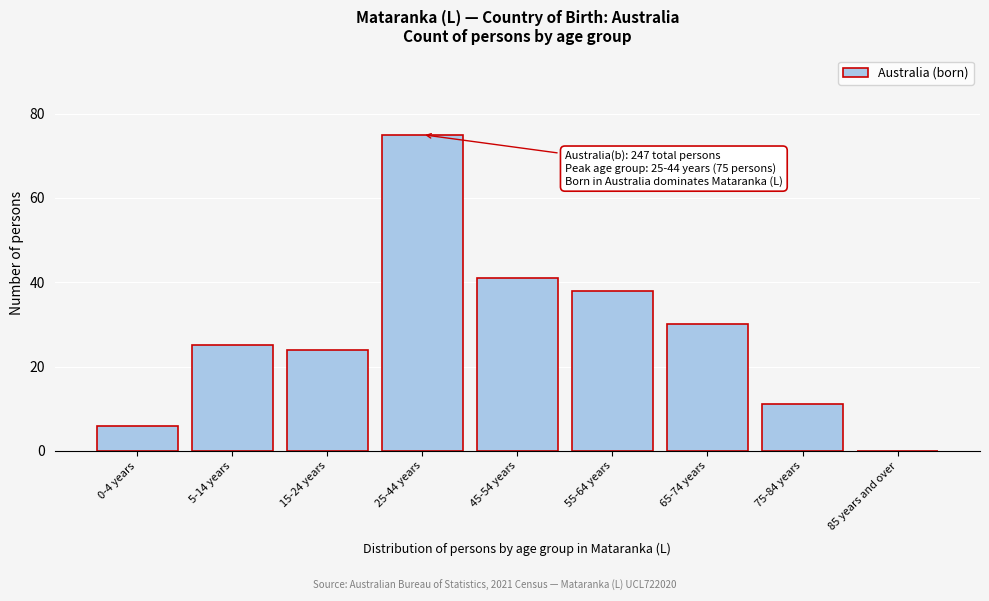

Reading left to right, list all the values displayed in this chart.

0-4 years=6	5-14 years=25	15-24 years=24	25-44 years=75	45-54 years=41	55-64 years=38	65-74 years=30	75-84 years=11	85 years and over=0